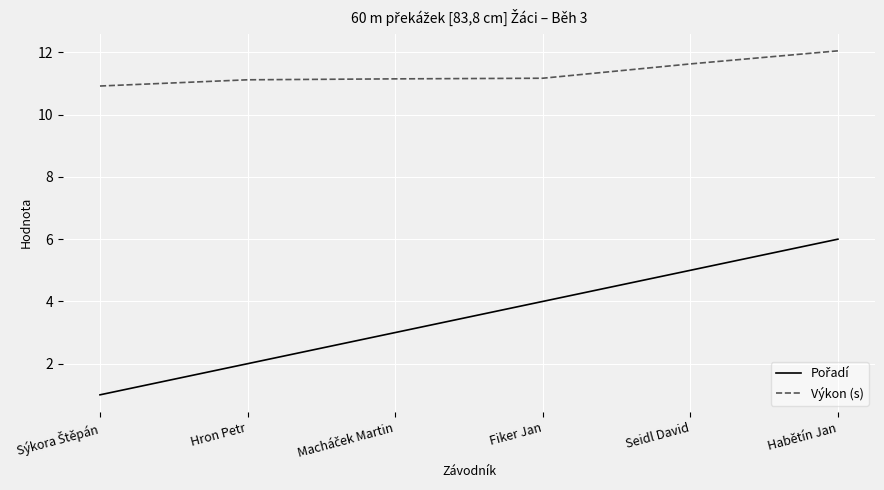

Does the chart have visible grid lines?

Yes